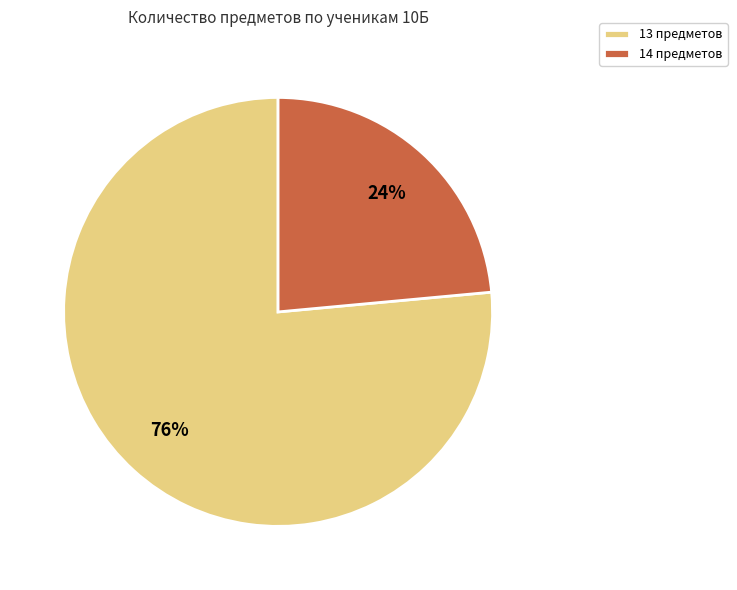

How many slices are in this pie chart?

2